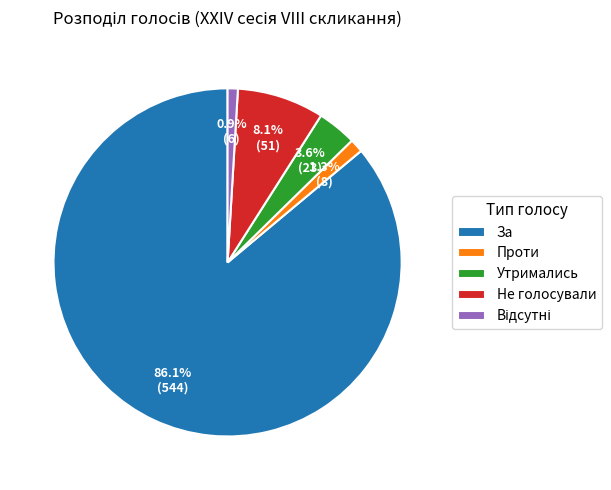

What portion of the pie excludes Проти?

98.7%